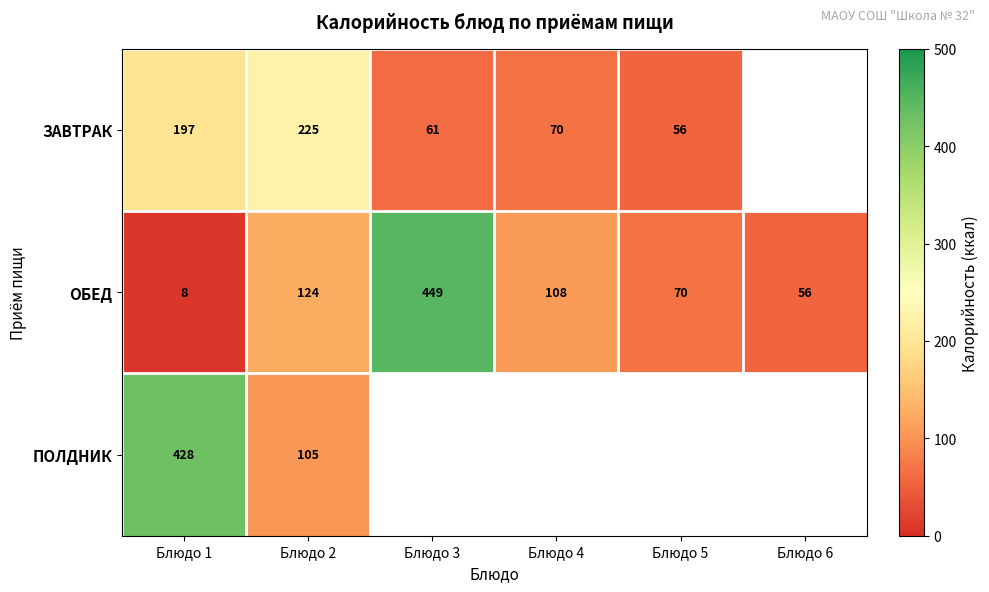

What is the spread (max minus min) of values at Блюдо 2?

120